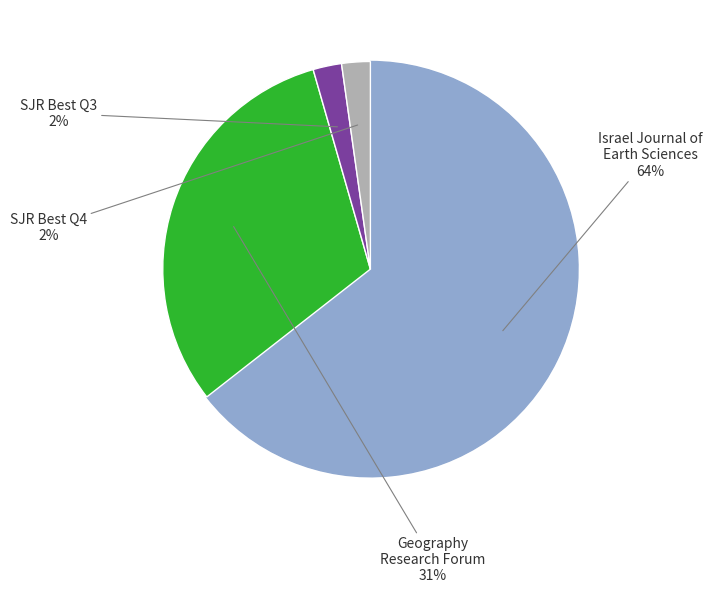

How many slices are in this pie chart?

4